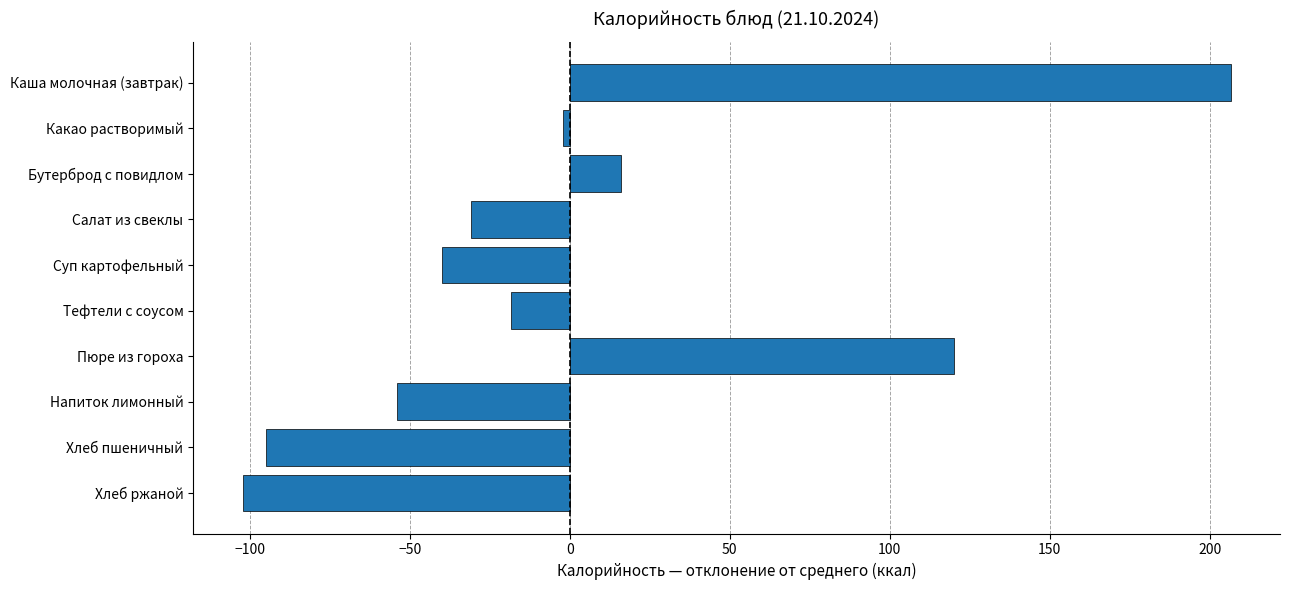

At which category does the chart reach its minimum across all series?

Хлеб ржаной